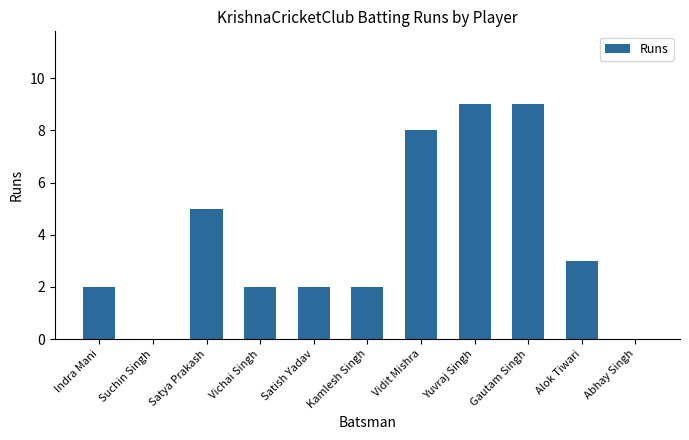

What is the sum of all values?

42